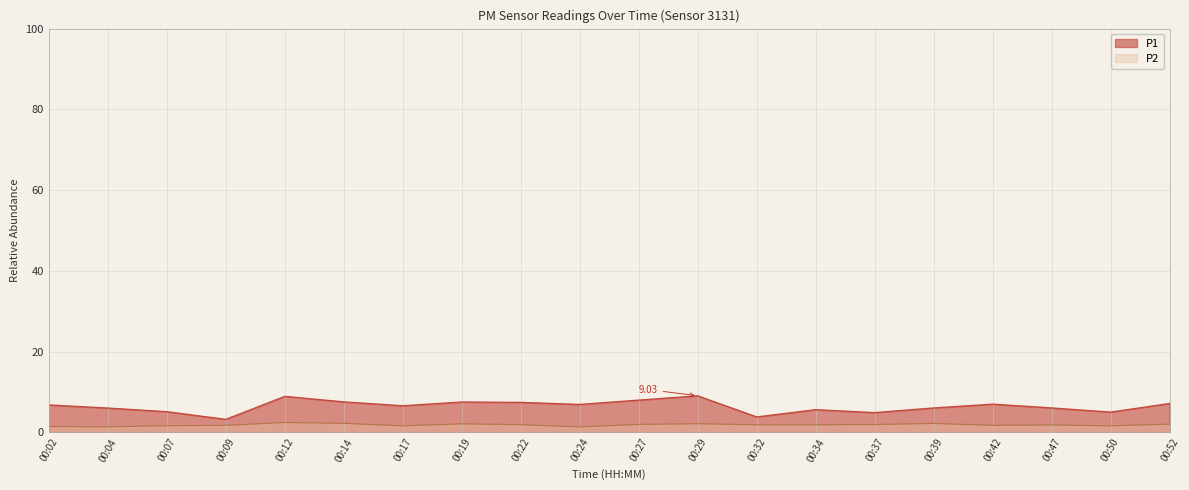

What value does the P2 series have at 00:04?

1.3